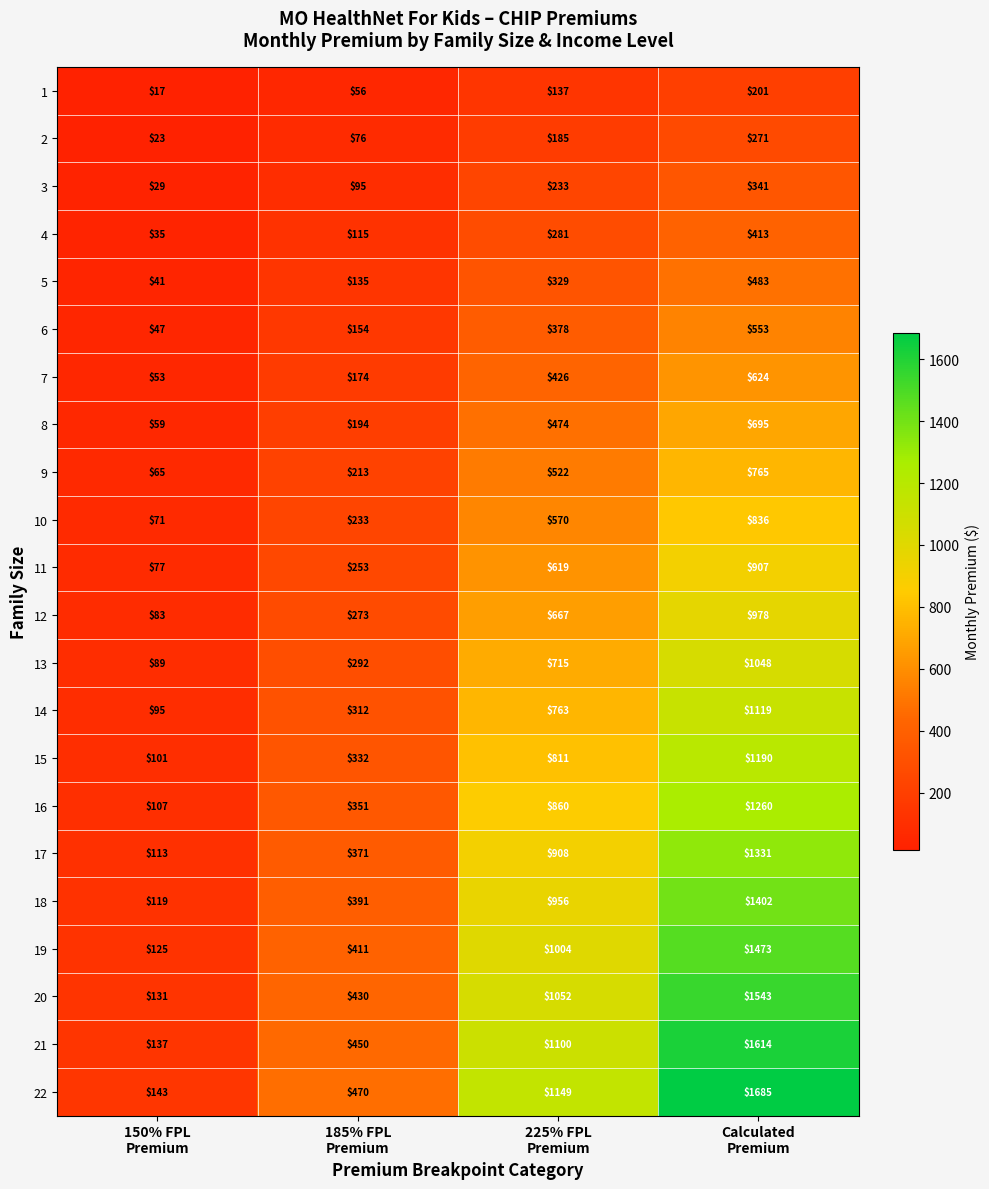

Which series has the largest total across all categories?

22